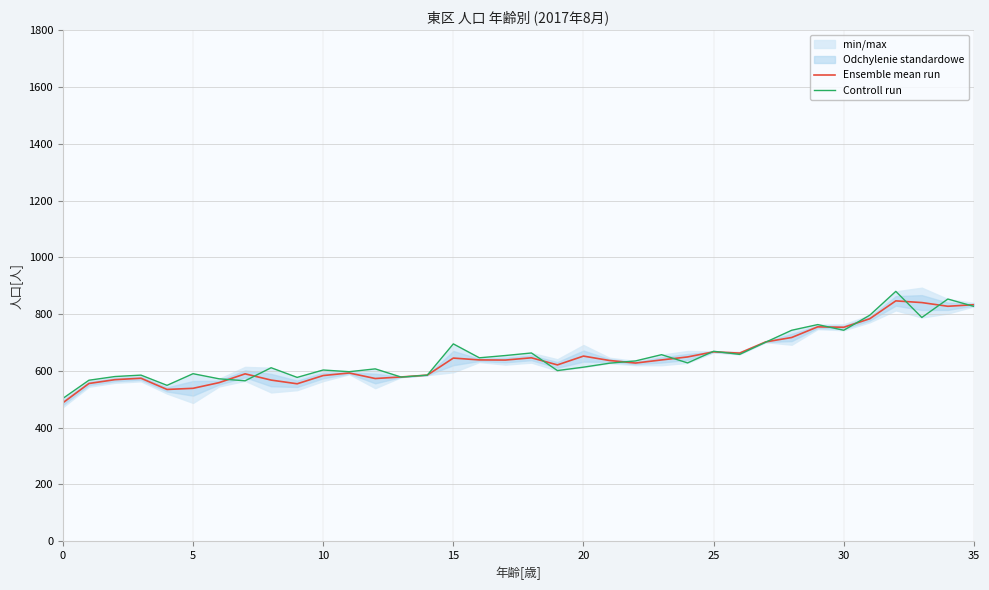

What is the average value of the Ensemble mean run series?

645.1